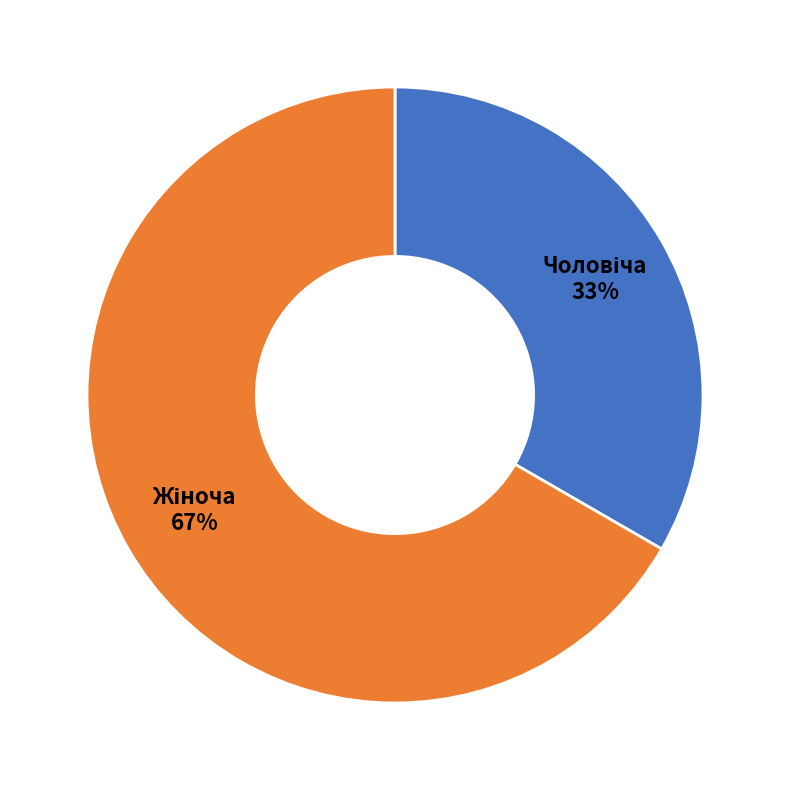

To the nearest percent, what is the average slice percentage?

50%